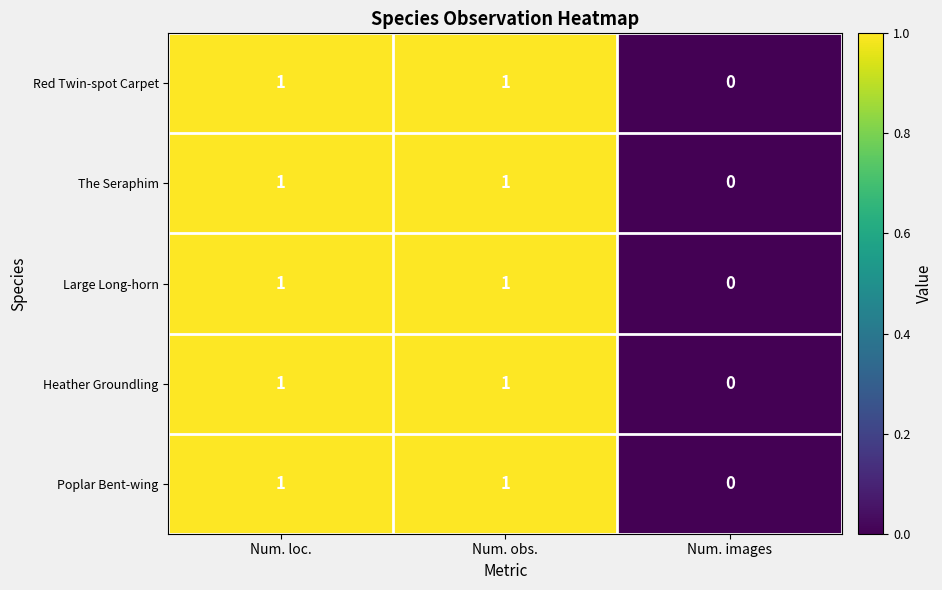

How many distinct data groups are displayed?

5